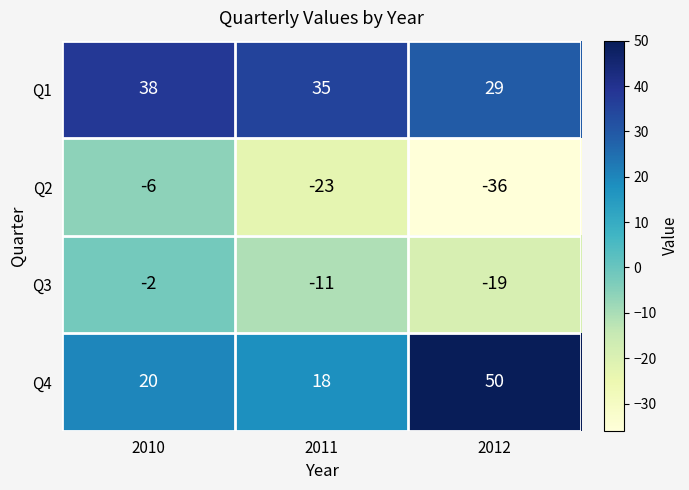

Is the value of Q2 at 2011 greater than the value of Q1 at 2011?

No